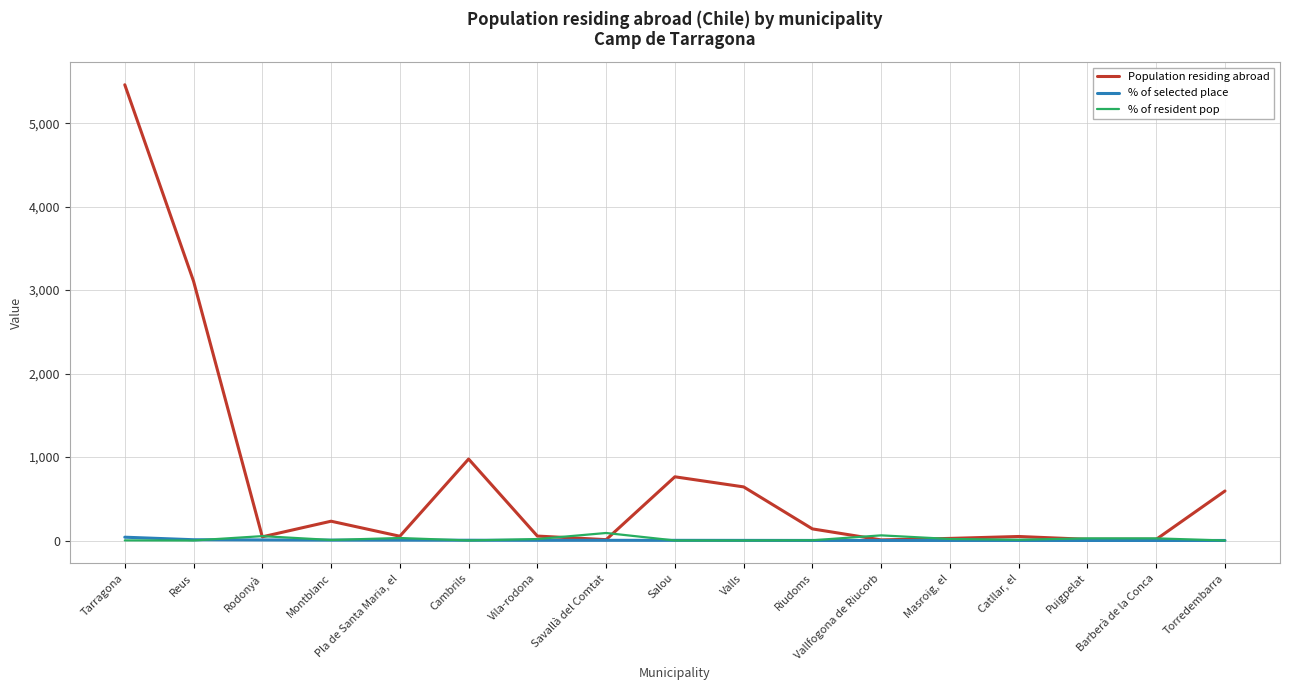

List the series in order of their peak value, lowest first.

% of selected place, % of resident pop, Population residing abroad